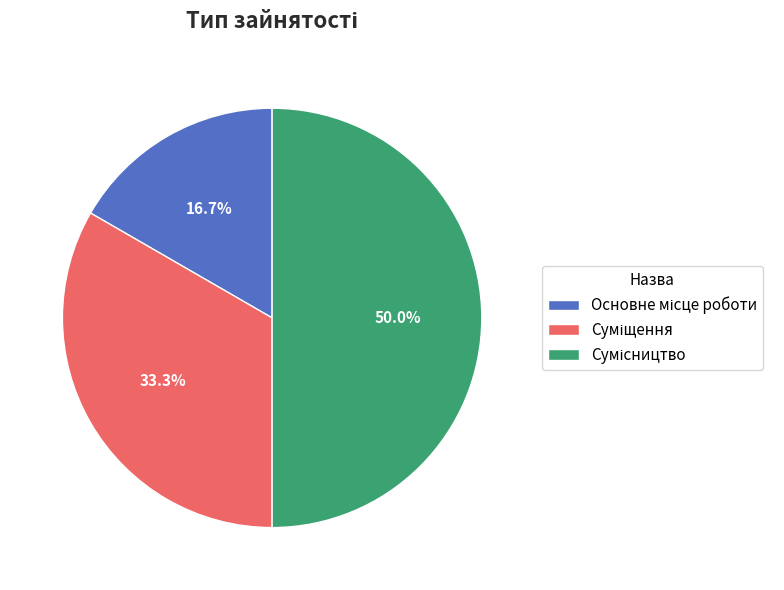

How many segments does this pie chart have?

3